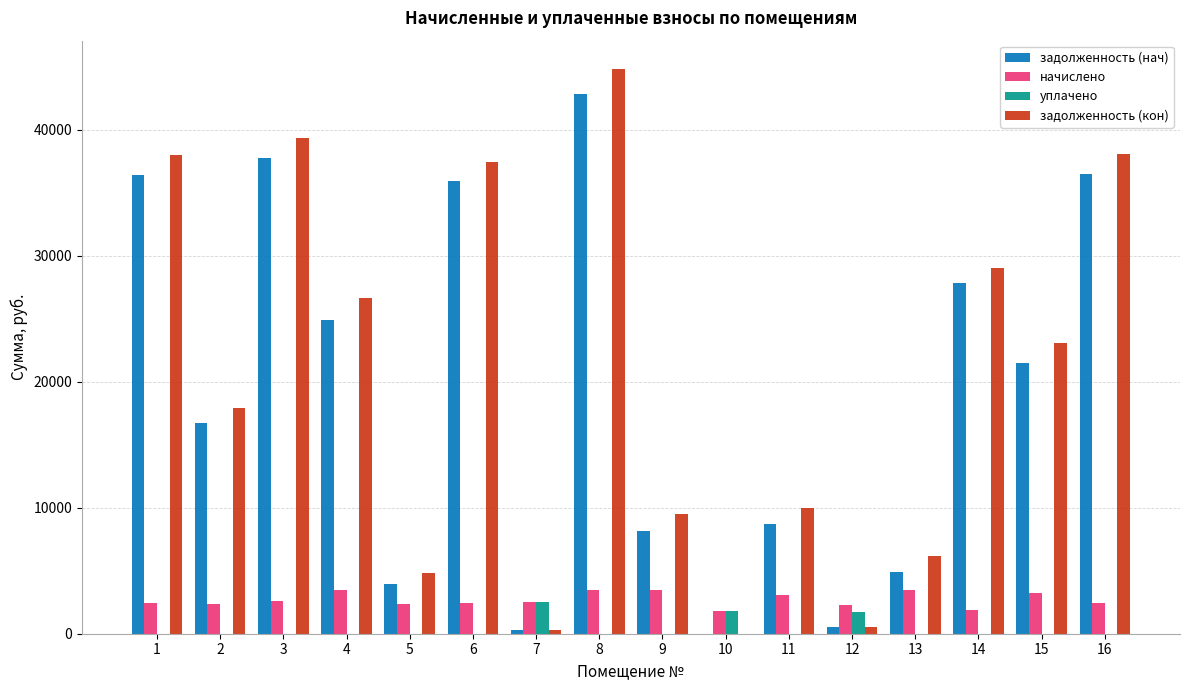

At which category is the sum across all series the highest?

8